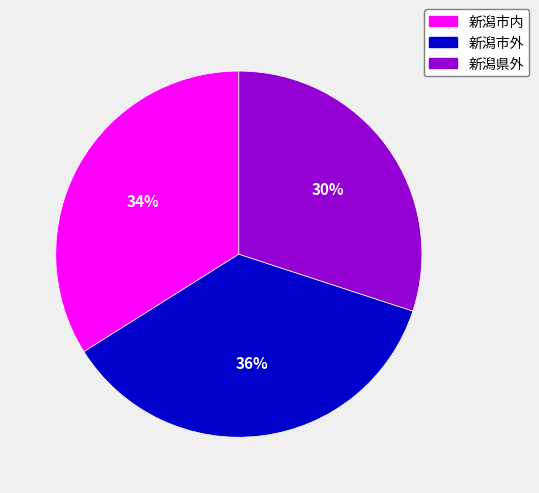

Which slice is the smallest?

新潟県外